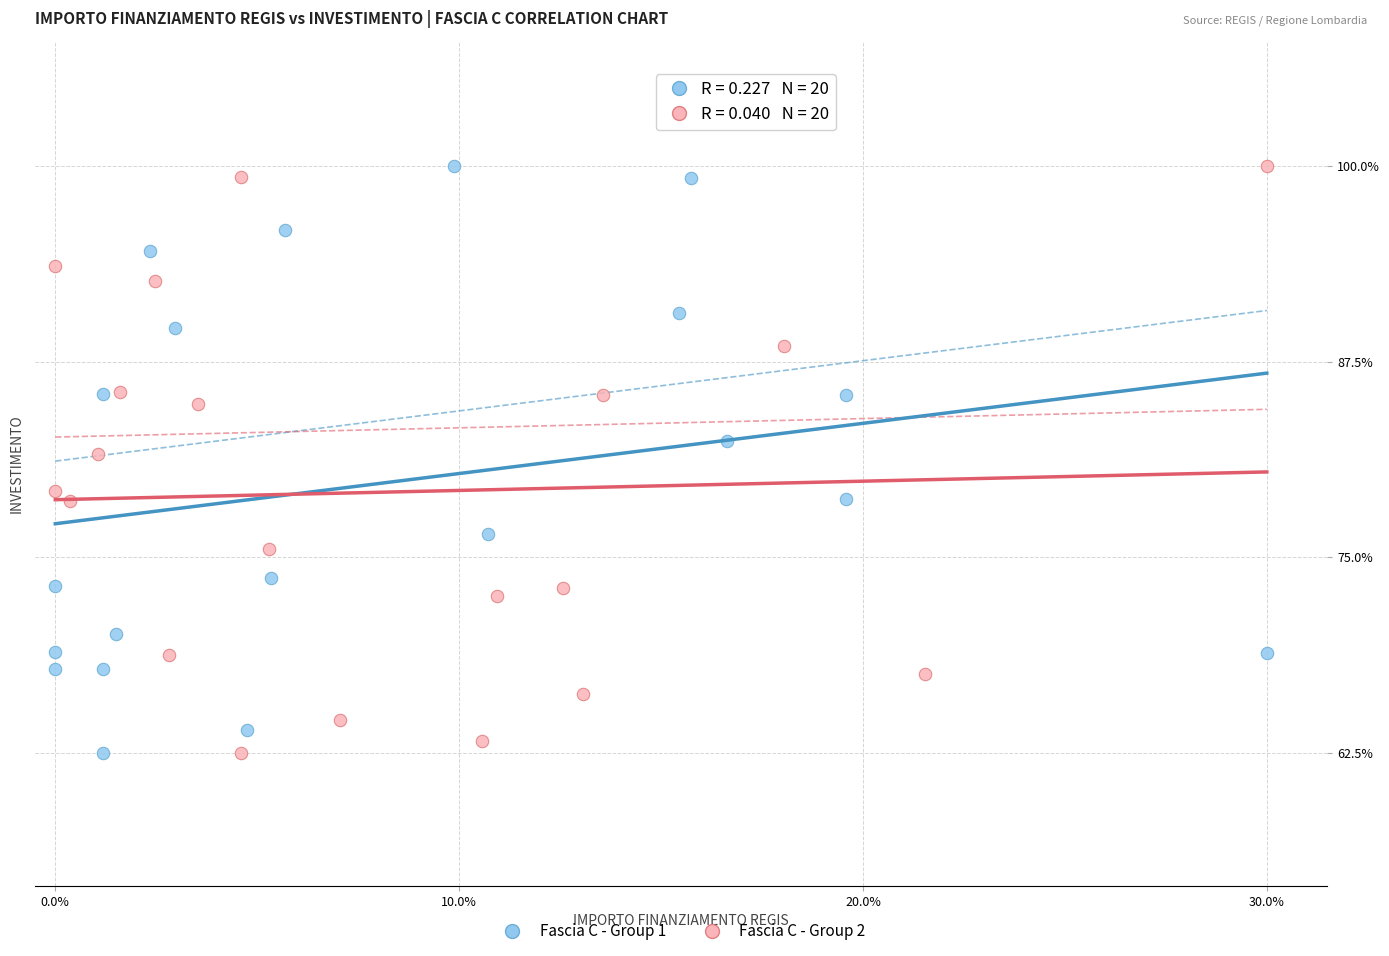

What are all the series names shown in the legend?

Fascia C - Group 1, Fascia C - Group 2